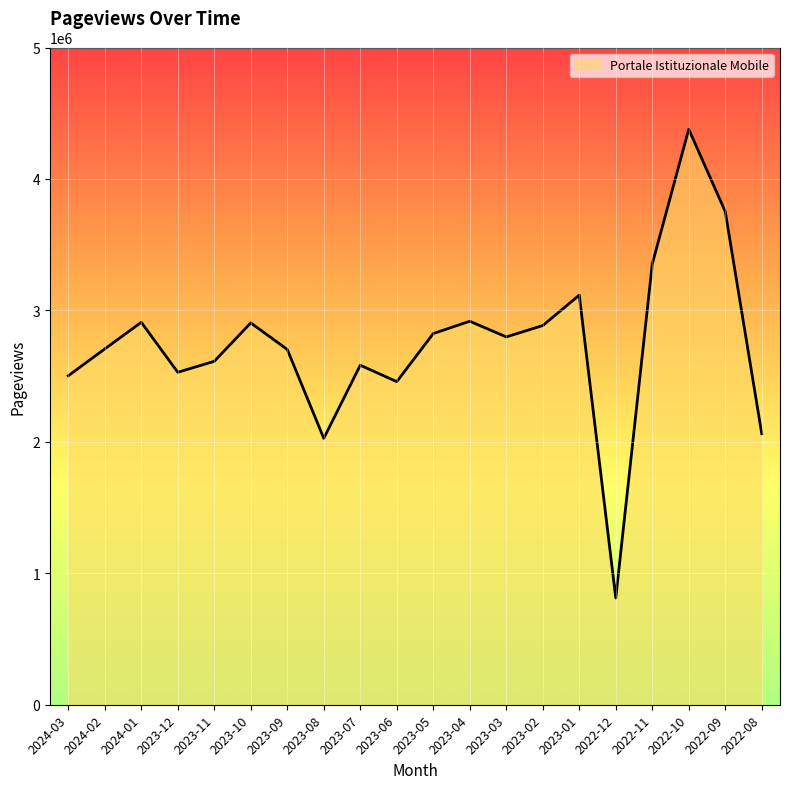

What is the average value?

2741676